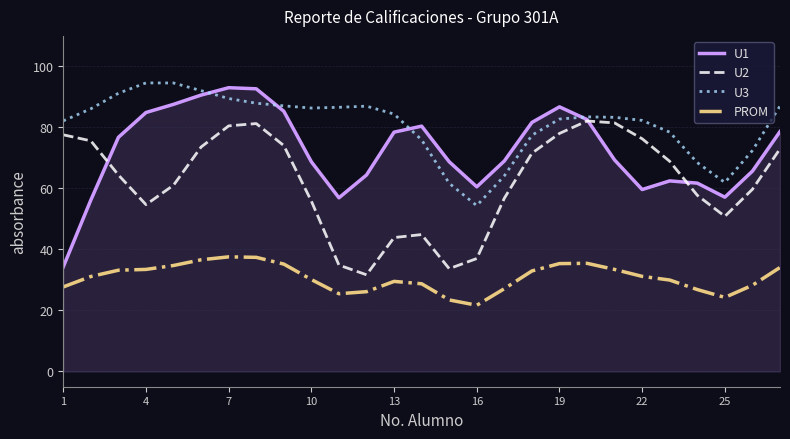

At how many categories does at least one series exceed 45?

27